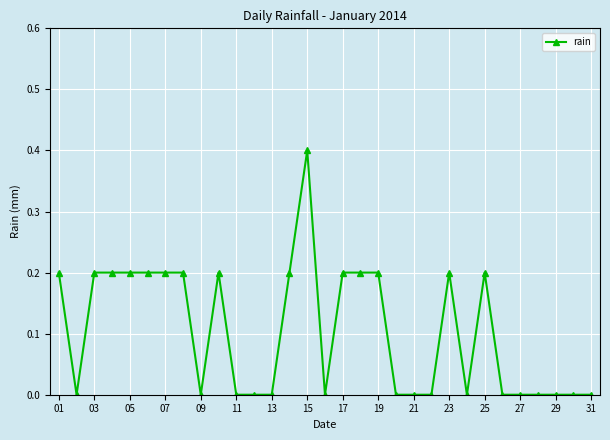

Does the chart display data point markers on the line(s)?

Yes